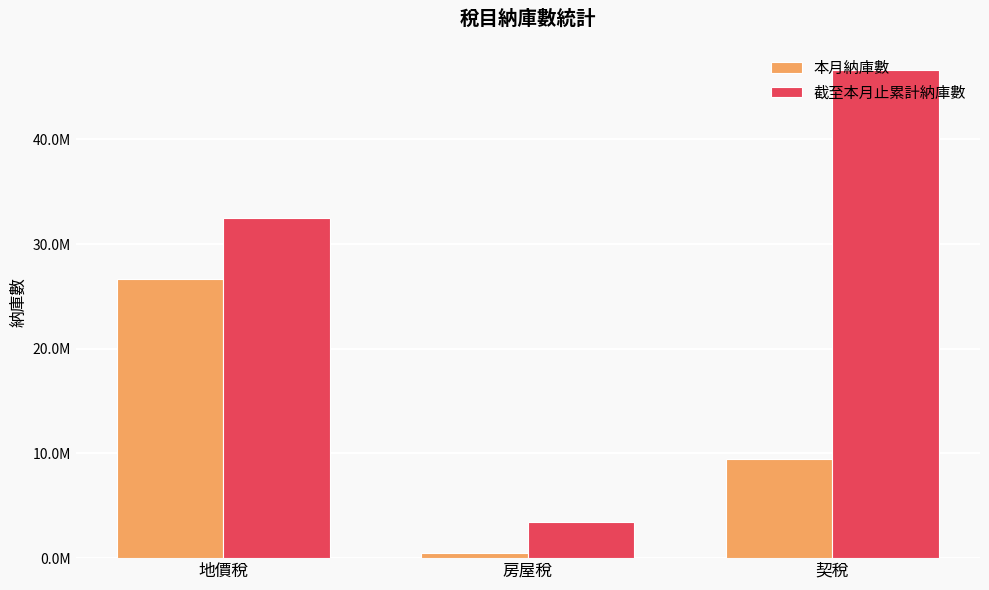

How many data points does each series have?

3